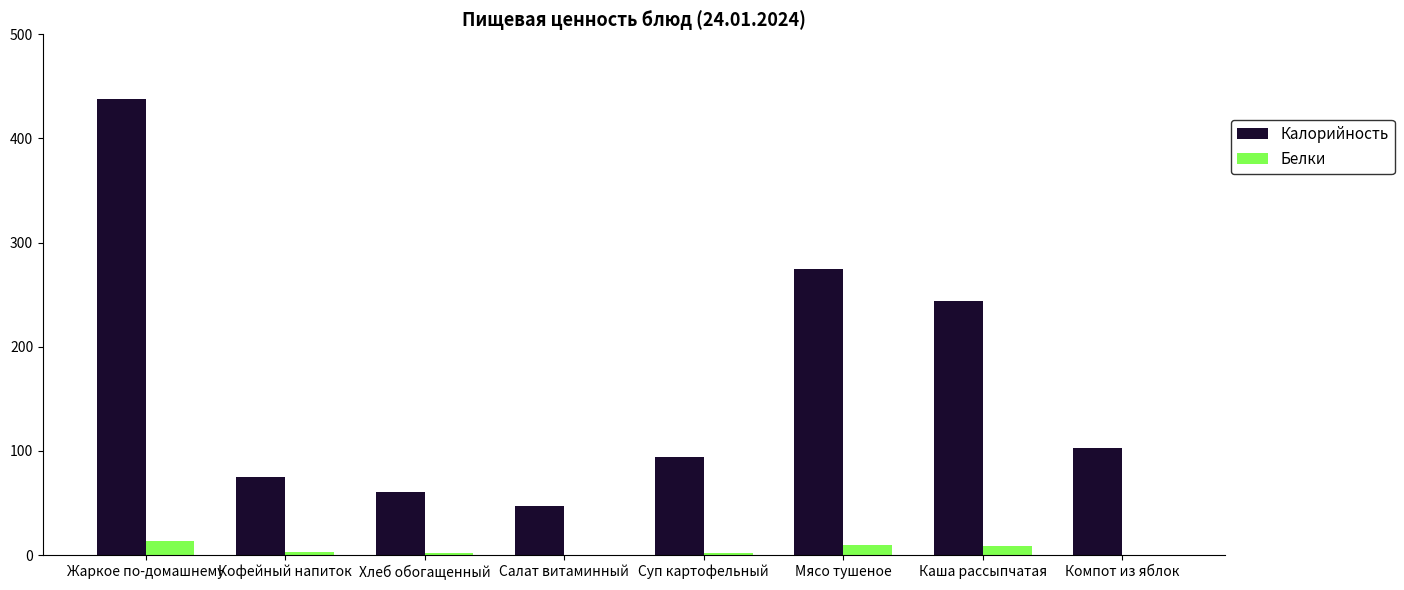

The Калорийность series shows 41.6 at Компот из яблок. True or false?

False